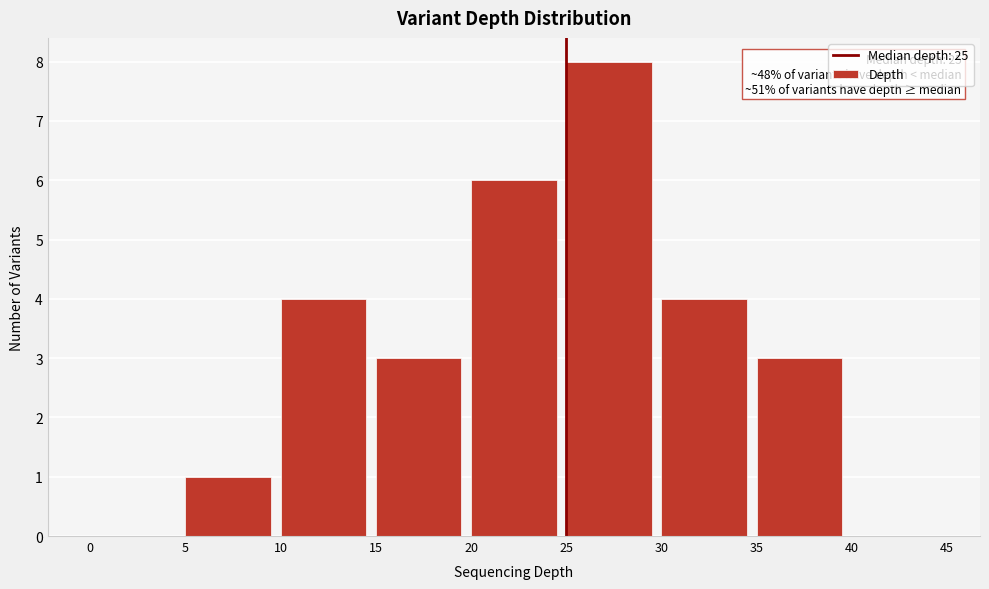

Which range on the x-axis has the tallest bar?

25 to 30